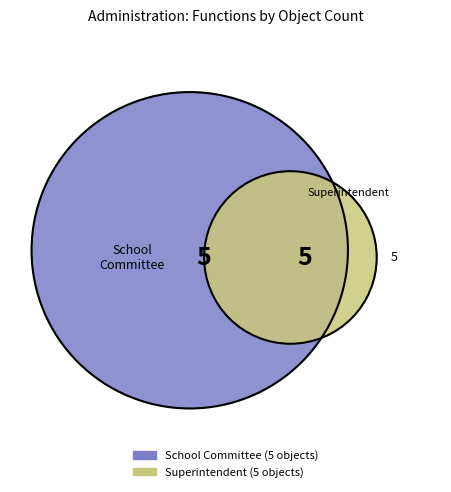

Is there any slice that represents more than half of the pie?

No